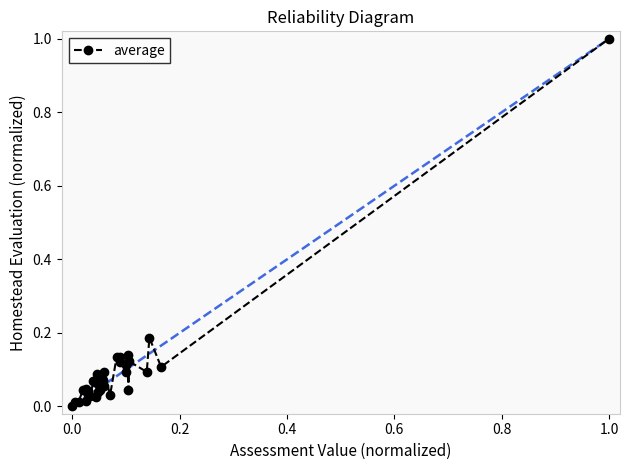

What is the maximum value shown in the chart?

1.0